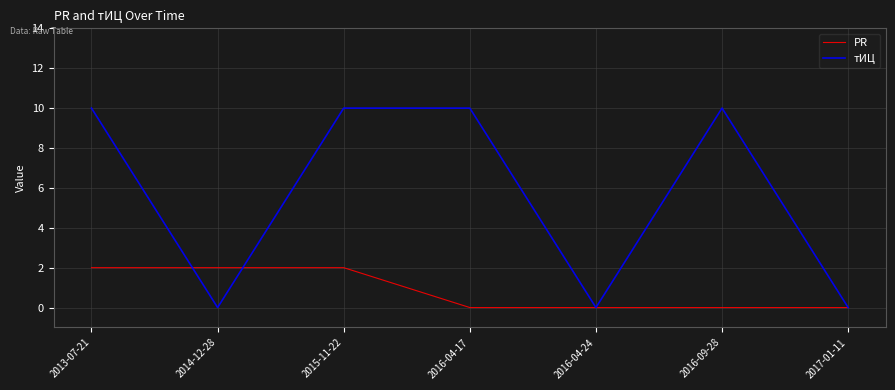

At 2014-12-28, list the series in order from largest to smallest.

PR, тИЦ